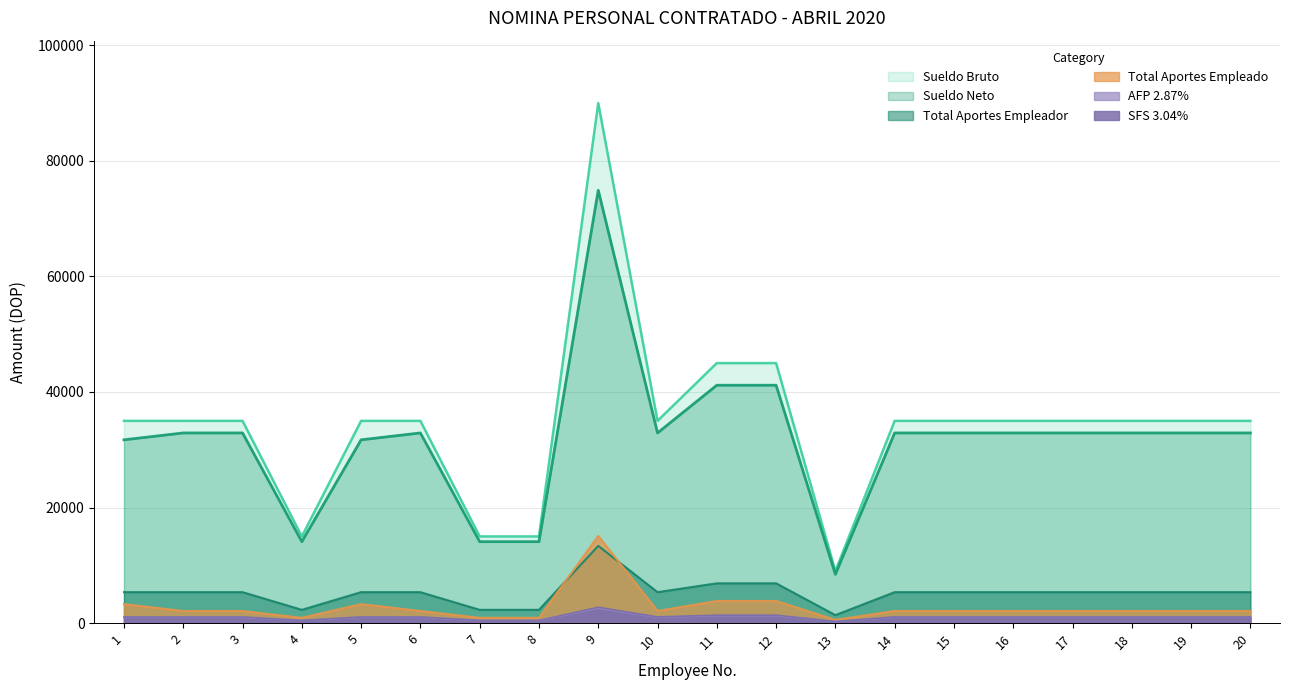

What is the approximate value of Sueldo Bruto at 12?

45000.0